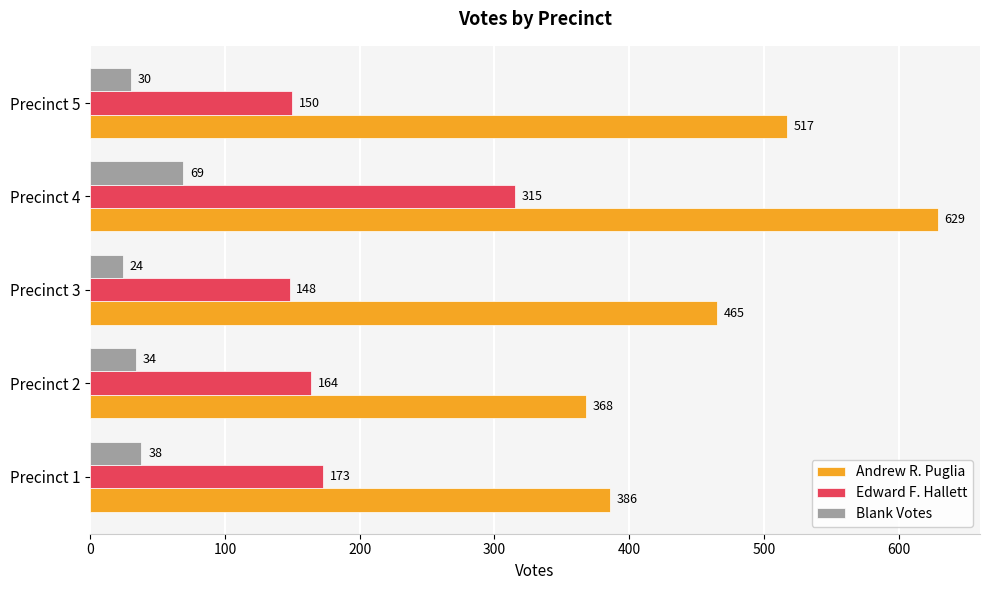

Read the Edward F. Hallett value at Precinct 5.

150